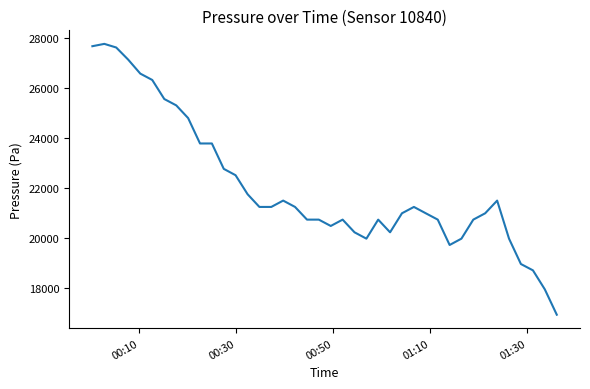

What is the maximum value shown in the chart?

27747.1